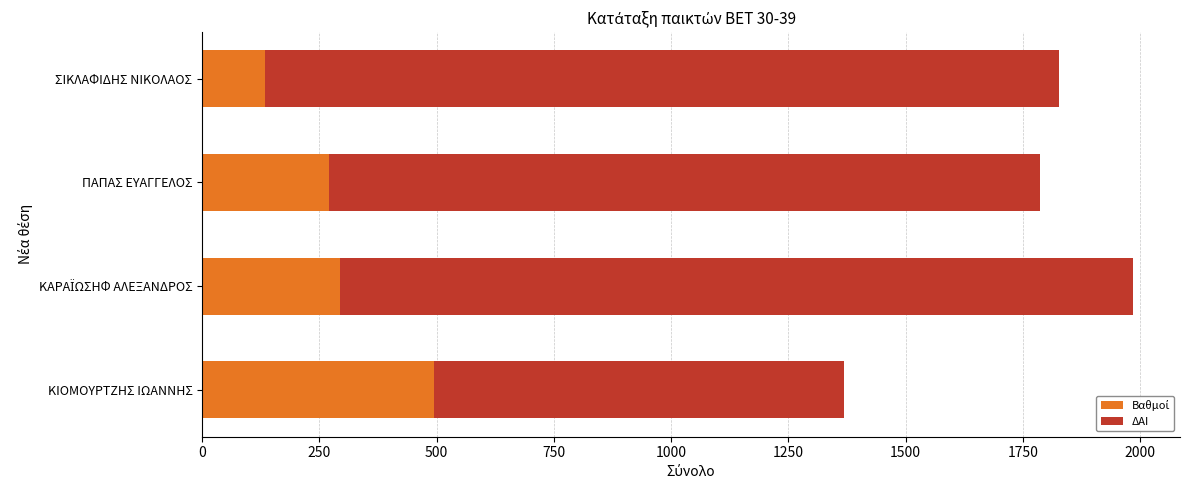

What is the total value across all series at ΚΙΟΜΟΥΡΤΖΗΣ ΙΩΑΝΝΗΣ?

1367.6